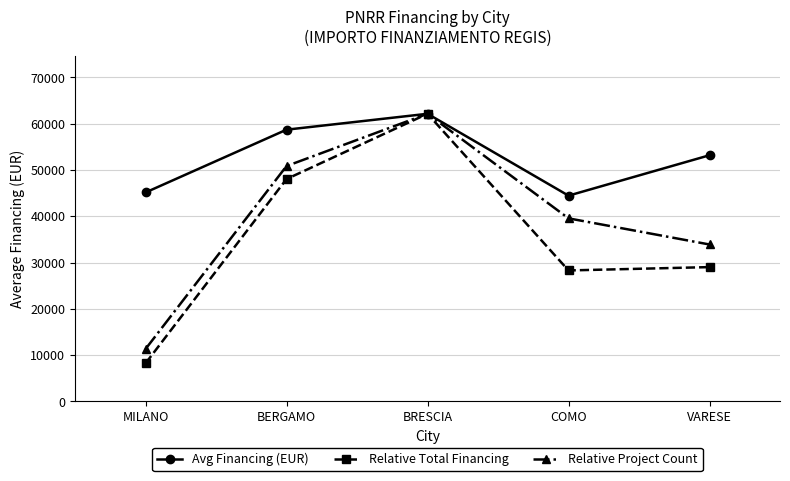

Where is Avg Financing (EUR) nearest to the value 53293?

VARESE